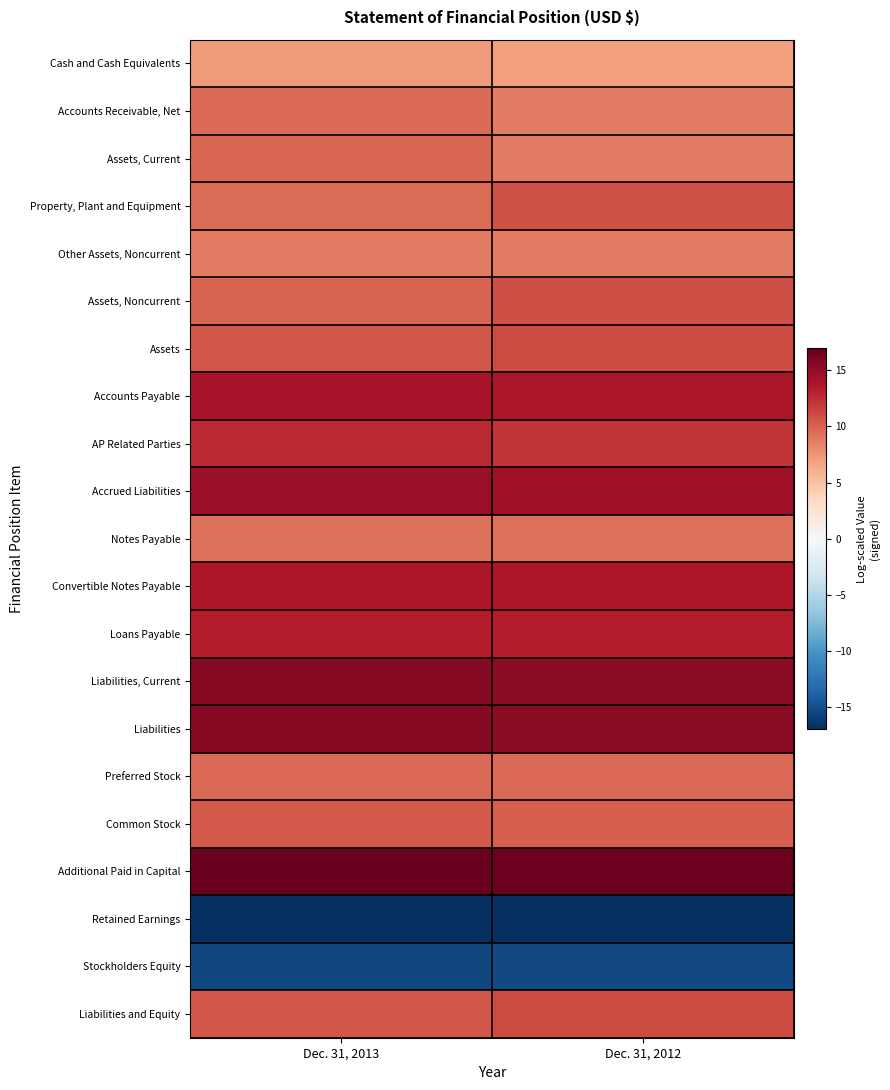

Reading right to left, list all the values displayed in this chart.

Cash and Cash Equivalents: Dec. 31, 2012=7.0	Dec. 31, 2013=7.2
Accounts Receivable, Net: Dec. 31, 2012=8.7	Dec. 31, 2013=9.6
Assets, Current: Dec. 31, 2012=8.8	Dec. 31, 2013=9.7
Property, Plant and Equipment: Dec. 31, 2012=10.8	Dec. 31, 2013=9.5
Other Assets, Noncurrent: Dec. 31, 2012=8.9	Dec. 31, 2013=8.9
Assets, Noncurrent: Dec. 31, 2012=10.9	Dec. 31, 2013=9.9
Assets: Dec. 31, 2012=11.0	Dec. 31, 2013=10.5
Accounts Payable: Dec. 31, 2012=13.9	Dec. 31, 2013=14.0
AP Related Parties: Dec. 31, 2012=12.1	Dec. 31, 2013=12.7
Accrued Liabilities: Dec. 31, 2012=14.4	Dec. 31, 2013=14.6
Notes Payable: Dec. 31, 2012=9.3	Dec. 31, 2013=9.3
Convertible Notes Payable: Dec. 31, 2012=13.7	Dec. 31, 2013=13.7
Loans Payable: Dec. 31, 2012=13.4	Dec. 31, 2013=13.4
Liabilities, Current: Dec. 31, 2012=15.3	Dec. 31, 2013=15.5
Liabilities: Dec. 31, 2012=15.3	Dec. 31, 2013=15.5
Preferred Stock: Dec. 31, 2012=9.6	Dec. 31, 2013=9.6
Common Stock: Dec. 31, 2012=10.2	Dec. 31, 2013=10.4
Additional Paid in Capital: Dec. 31, 2012=16.7	Dec. 31, 2013=16.7
Retained Earnings: Dec. 31, 2012=-16.9	Dec. 31, 2013=-17.0
Stockholders Equity: Dec. 31, 2012=-15.3	Dec. 31, 2013=-15.5
Liabilities and Equity: Dec. 31, 2012=11.0	Dec. 31, 2013=10.5